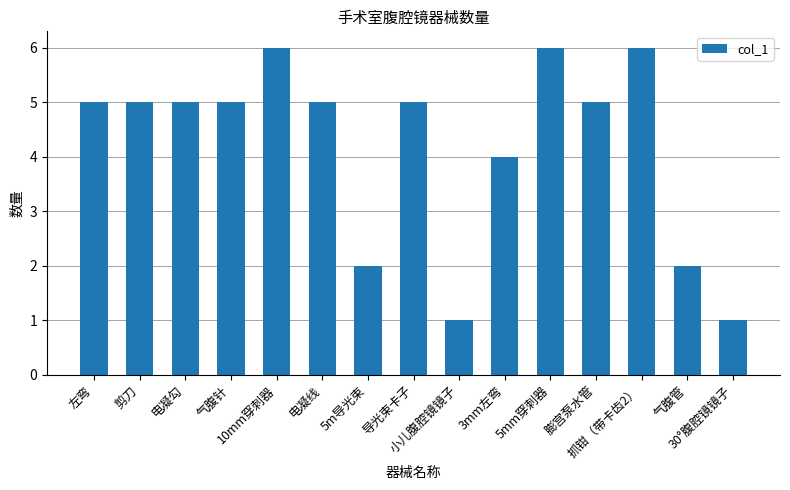

What is the change in value from 导光束卡子 to 抓钳（带卡齿2）?

+1